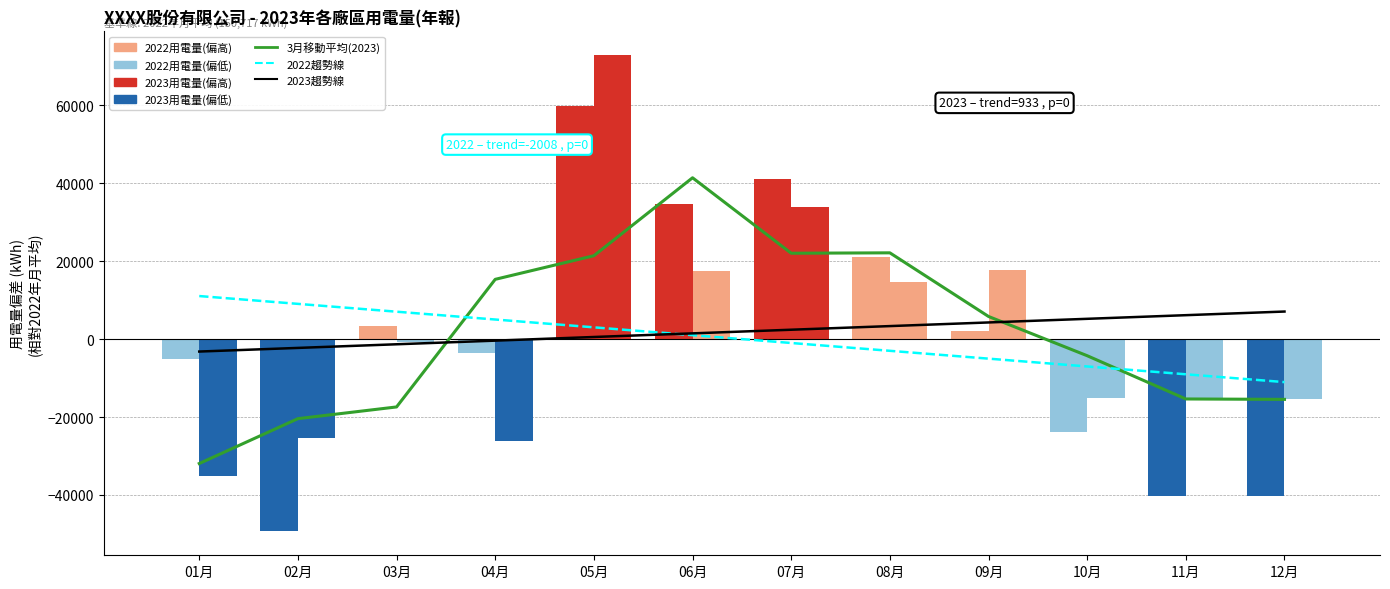

Reading left to right, what are all the values shown in this chart?

3月移動平均(2023): 01月=-31931.8	02月=-20420.4	03月=-17412.7	04月=15329.3	05月=21390.9	06月=41389.9	07月=22028.9	08月=22129.2	09月=5800.5	10月=-4269.8	11月=-15367.8	12月=-15470.5
2022趨勢線: 01月=11042.0	02月=9034.3	03月=7026.7	04月=5019.1	05月=3011.4	06月=1003.8	07月=-1003.8	08月=-3011.4	09月=-5019.1	10月=-7026.7	11月=-9034.3	12月=-11042.0
2023趨勢線: 01月=-3199.9	02月=-2266.6	03月=-1333.4	04月=-400.2	05月=533.1	06月=1466.3	07月=2399.6	08月=3332.8	09月=4266.1	10月=5199.3	11月=6132.6	12月=7065.8